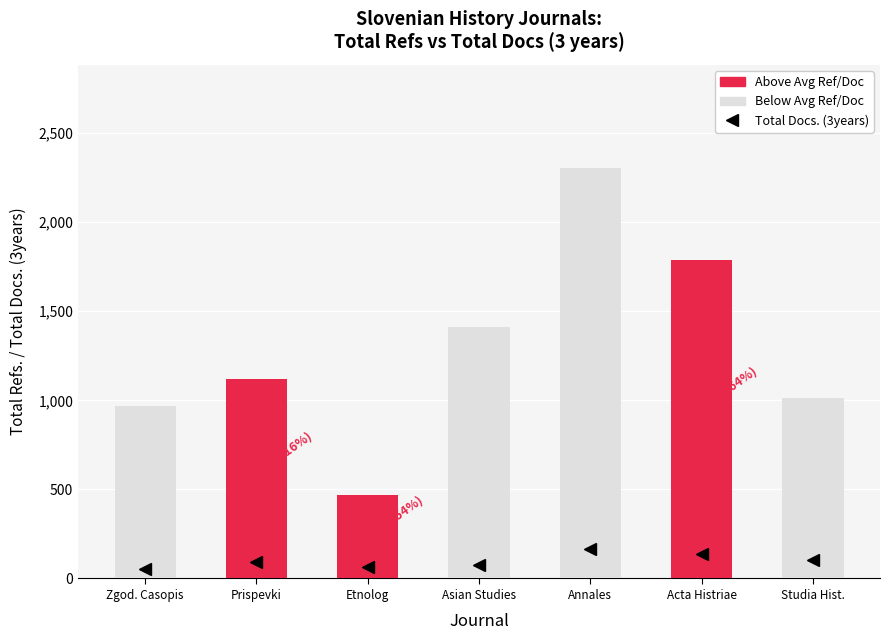

Reading left to right, extract all data points from this chart.

971	1121	469	1414	2307	1787	1014